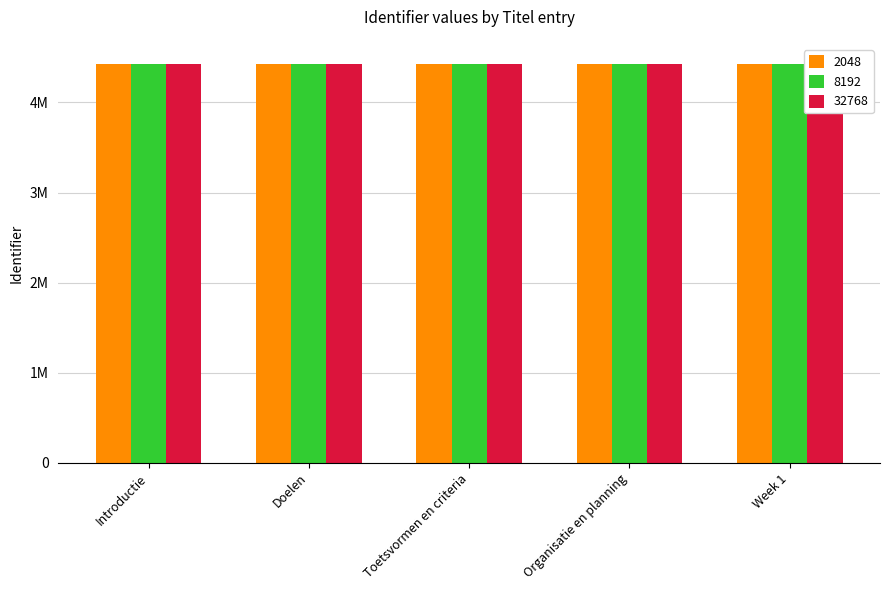

Which has a higher value, Organisatie en planning or Introductie?

Organisatie en planning